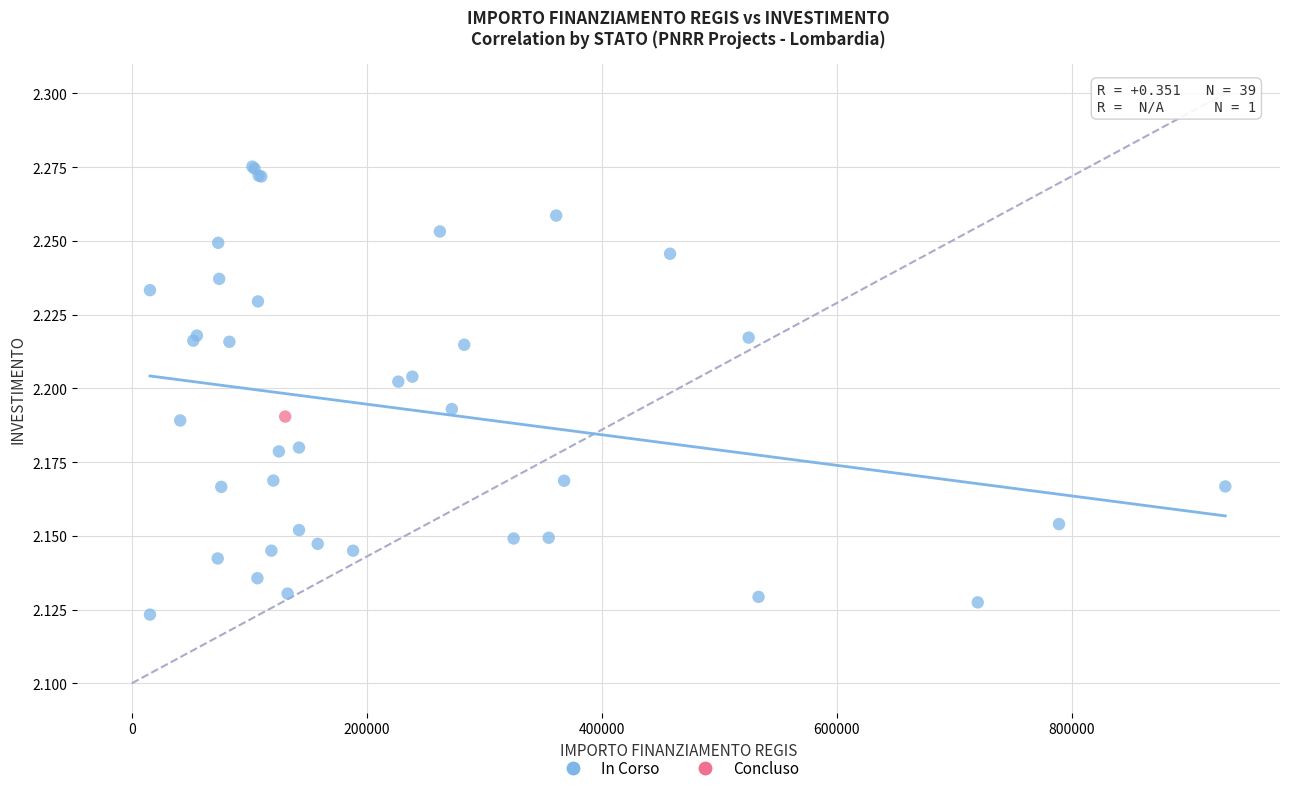

What are all the series names shown in the legend?

In Corso, Concluso